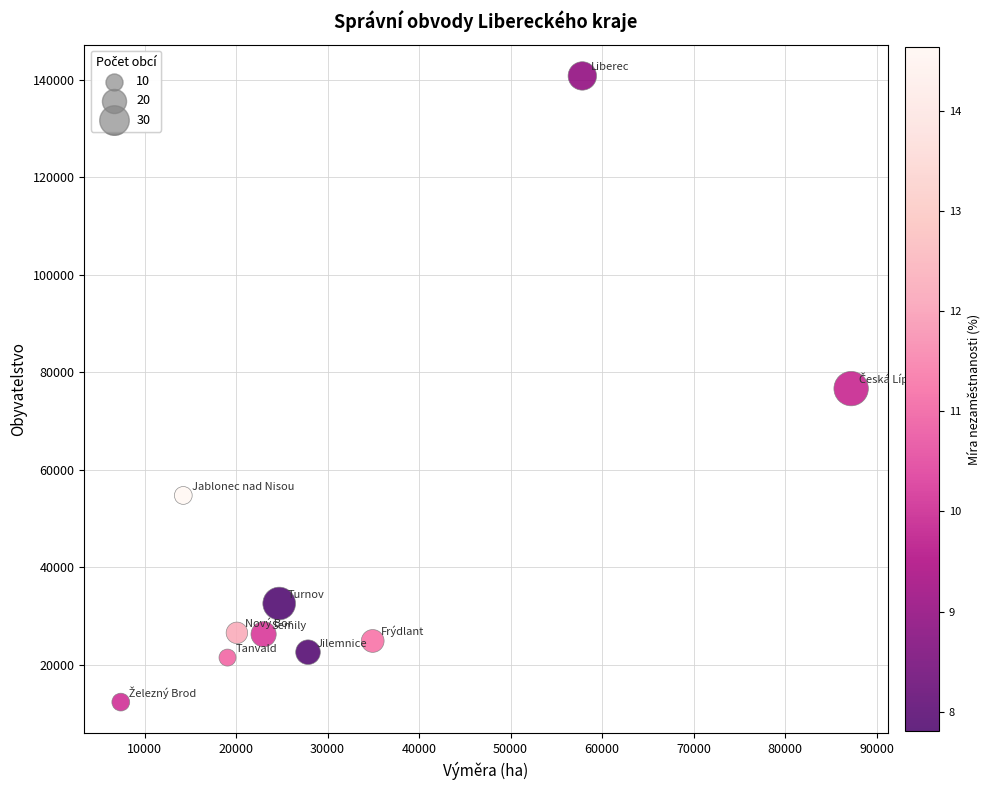

What is the range of Y values (max minus min)?

128425